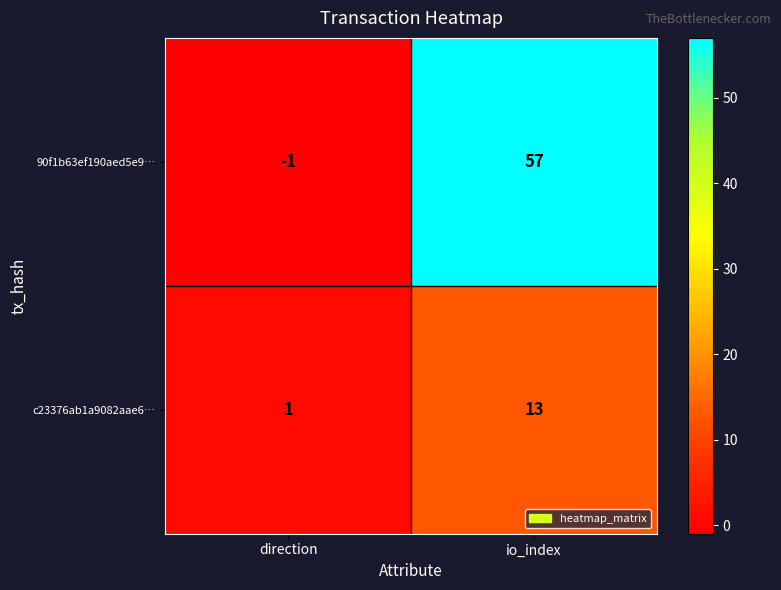

Which category has the lowest value across all series?

direction